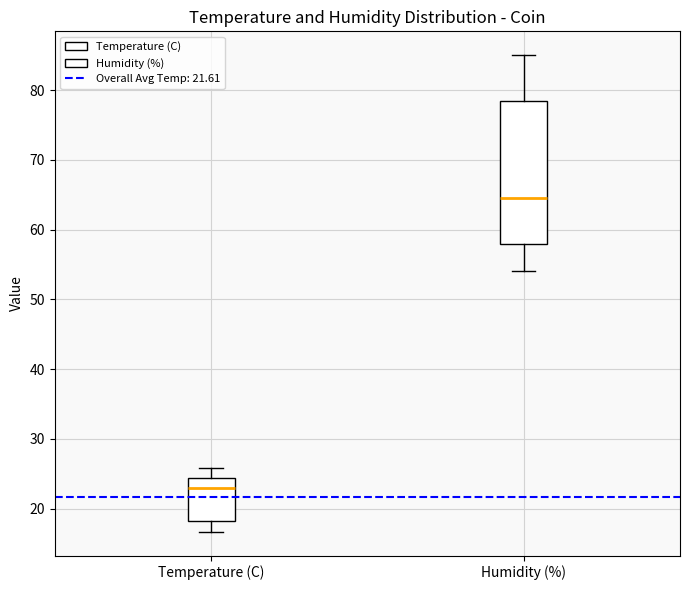

Reading left to right, transcribe this box plot: for each box, give where its median line is, the range the box spans, and where its two whiskers end, as read against the y-axis. The values are not printed on the chart, so give them approximately, as read against the axis.

Temperature (C): median 23, box 18 to 24, whiskers 17 to 26
Humidity (%): median 65, box 58 to 79, whiskers 54 to 85